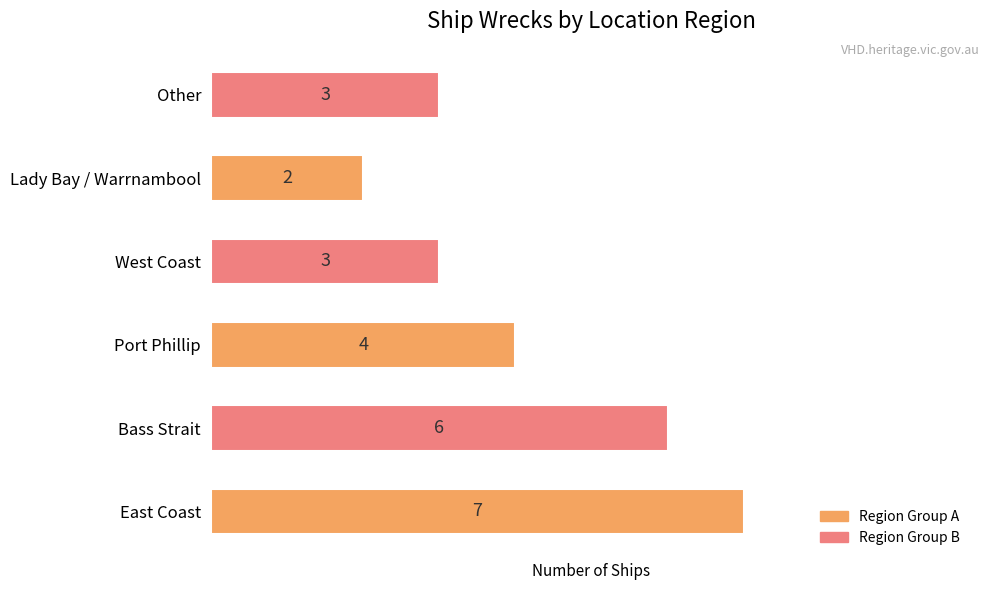

What is the greatest value displayed?

7